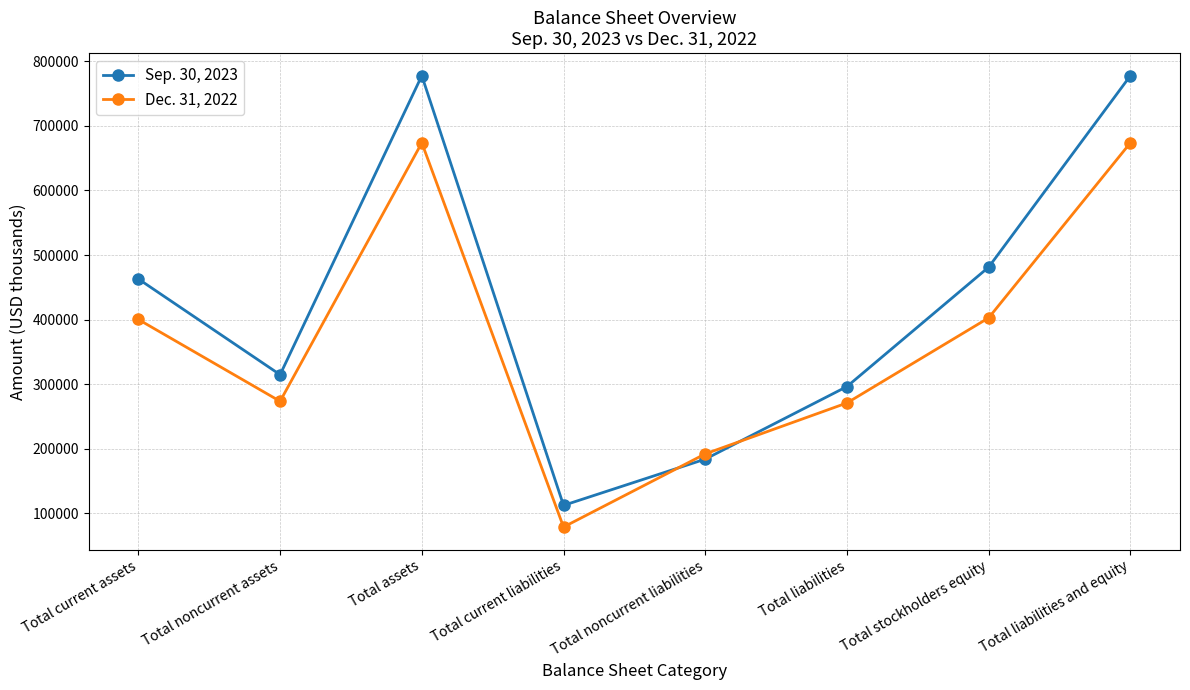

Is the value of Dec. 31, 2022 at Total noncurrent assets greater than the value of Sep. 30, 2023 at Total assets?

No